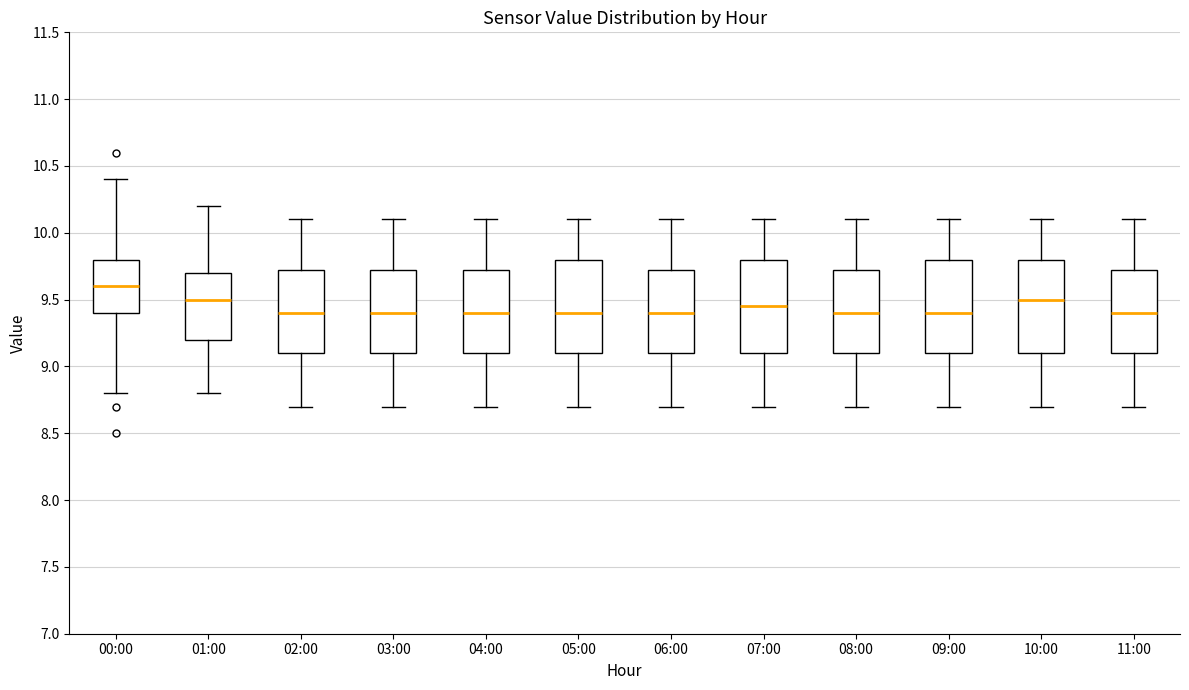

Where is the upper edge of the box for 10:00 on the y-axis? The values are not printed on the chart, so give them approximately, as read against the axis.

9.80